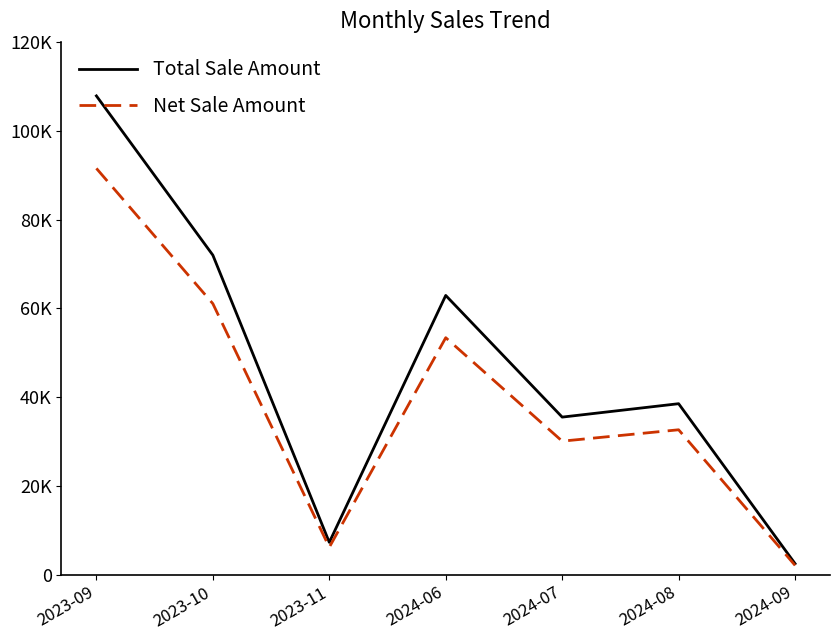

Reading left to right, list all the values displayed in this chart.

Total Sale Amount: 107837.0	71974.0	7300.0	62900.0	35500.0	38519.0	2500.0
Net Sale Amount: 91513.3	61050.2	6186.4	53381.0	30084.0	32647.1	2118.6